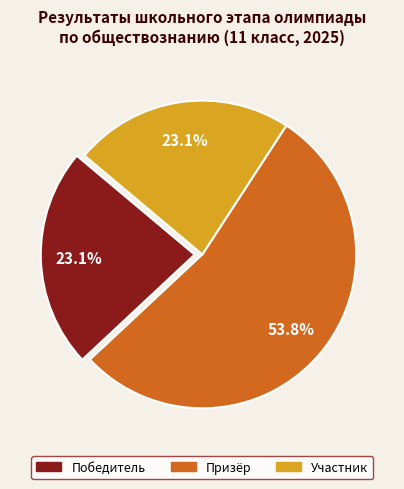

Is there any slice that represents more than half of the pie?

Yes